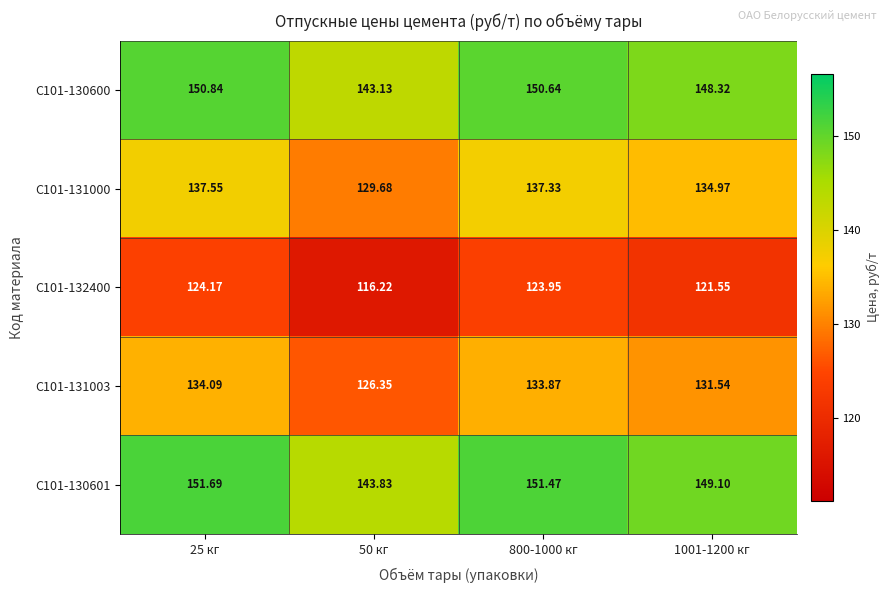

Is the value of С101-131003 at 1001-1200 кг greater than the value of С101-131000 at 1001-1200 кг?

No